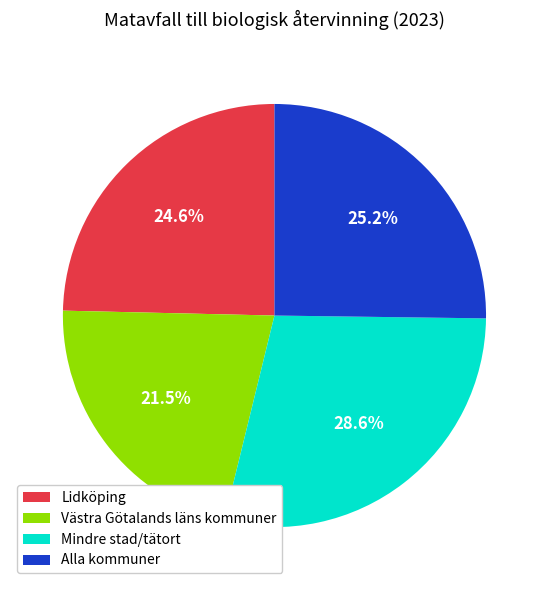

Between Alla kommuner and Mindre stad/tätort, which is larger?

Mindre stad/tätort